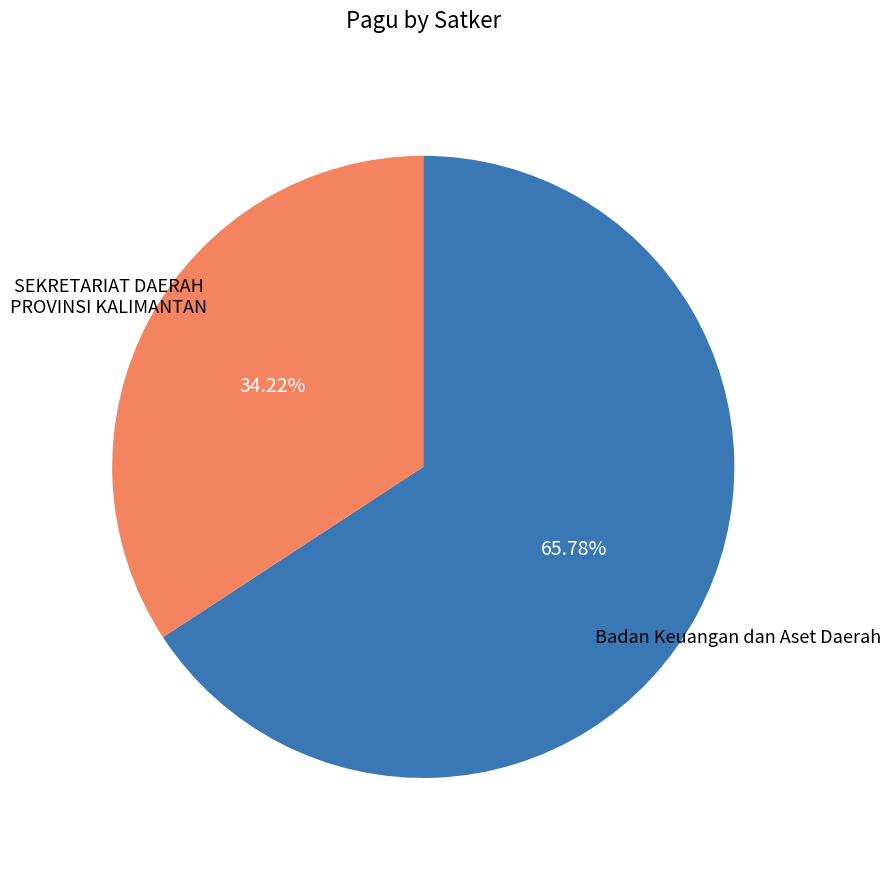

Is the sum of SEKRETARIAT DAERAH PROVINSI KALIMANTAN and Badan Keuangan dan Aset Daerah greater than half?

Yes